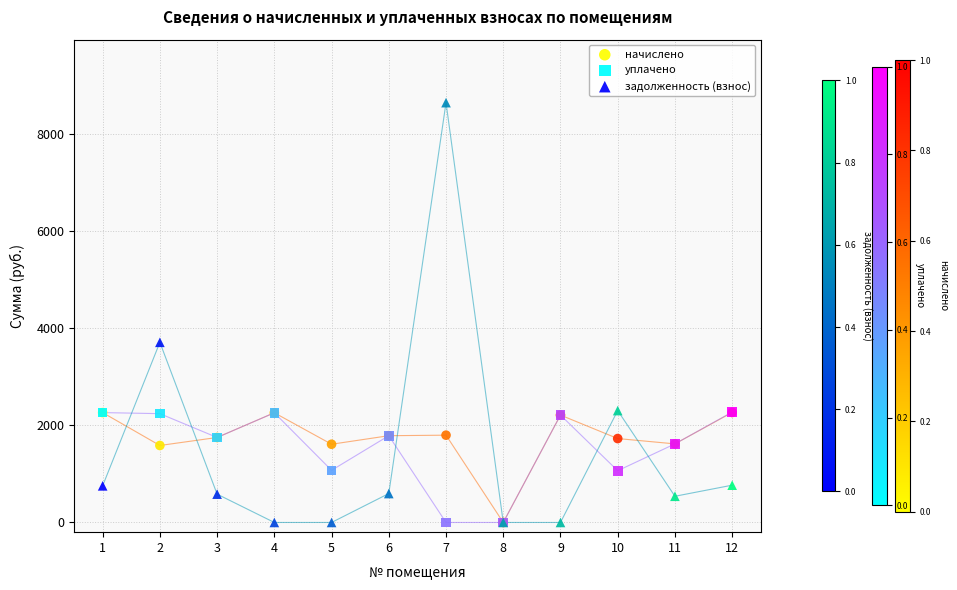

Across all series, what Y value is closest to 4328?

3714.7